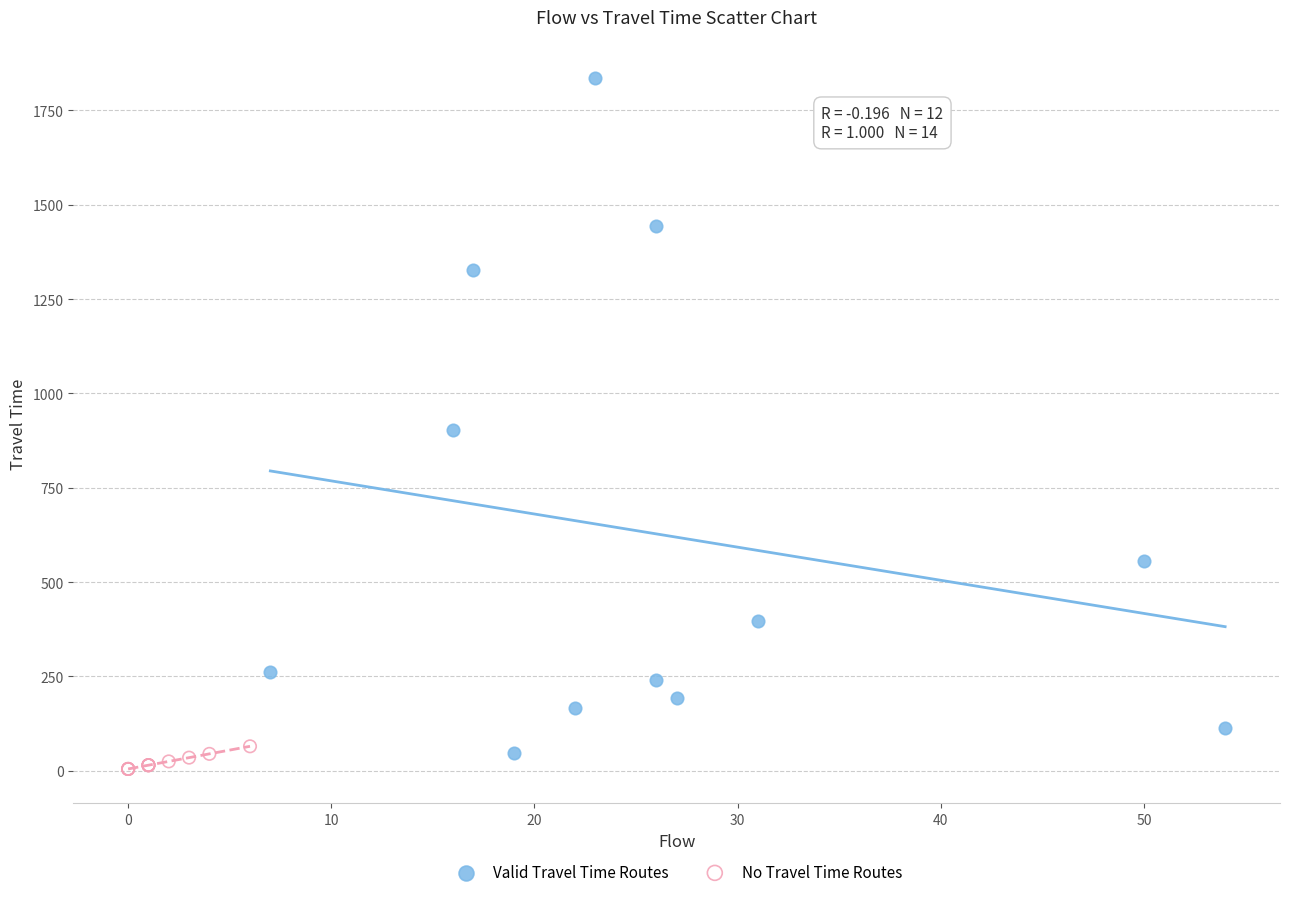

Which series has the largest Y range (max minus min)?

Valid Travel Time Routes